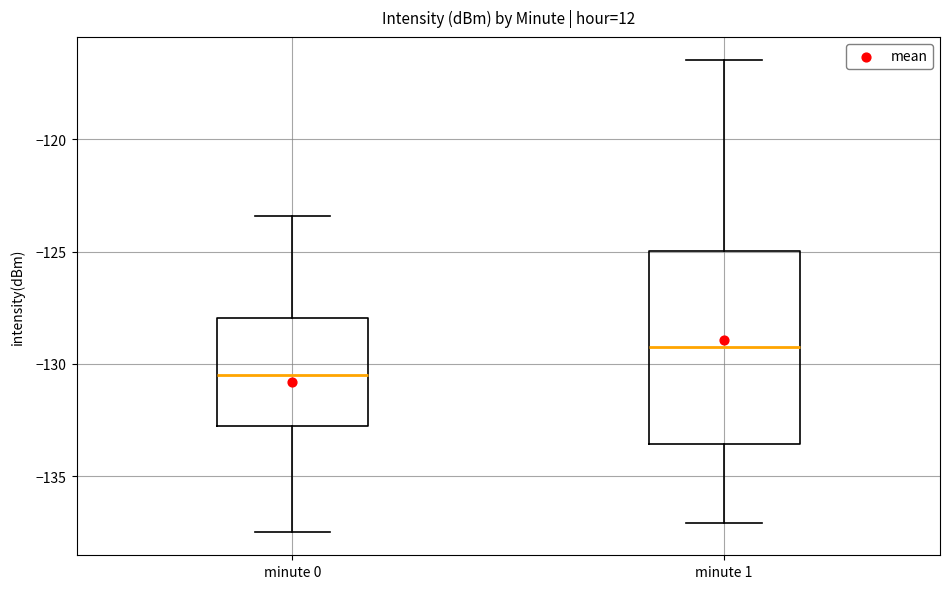

Where is the upper edge of the box for minute 1 on the y-axis? The values are not printed on the chart, so give them approximately, as read against the axis.

-125.0